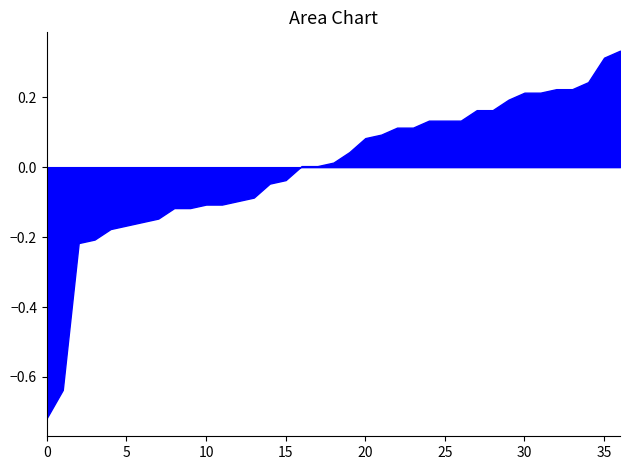

How many lines are shown in the chart?

1